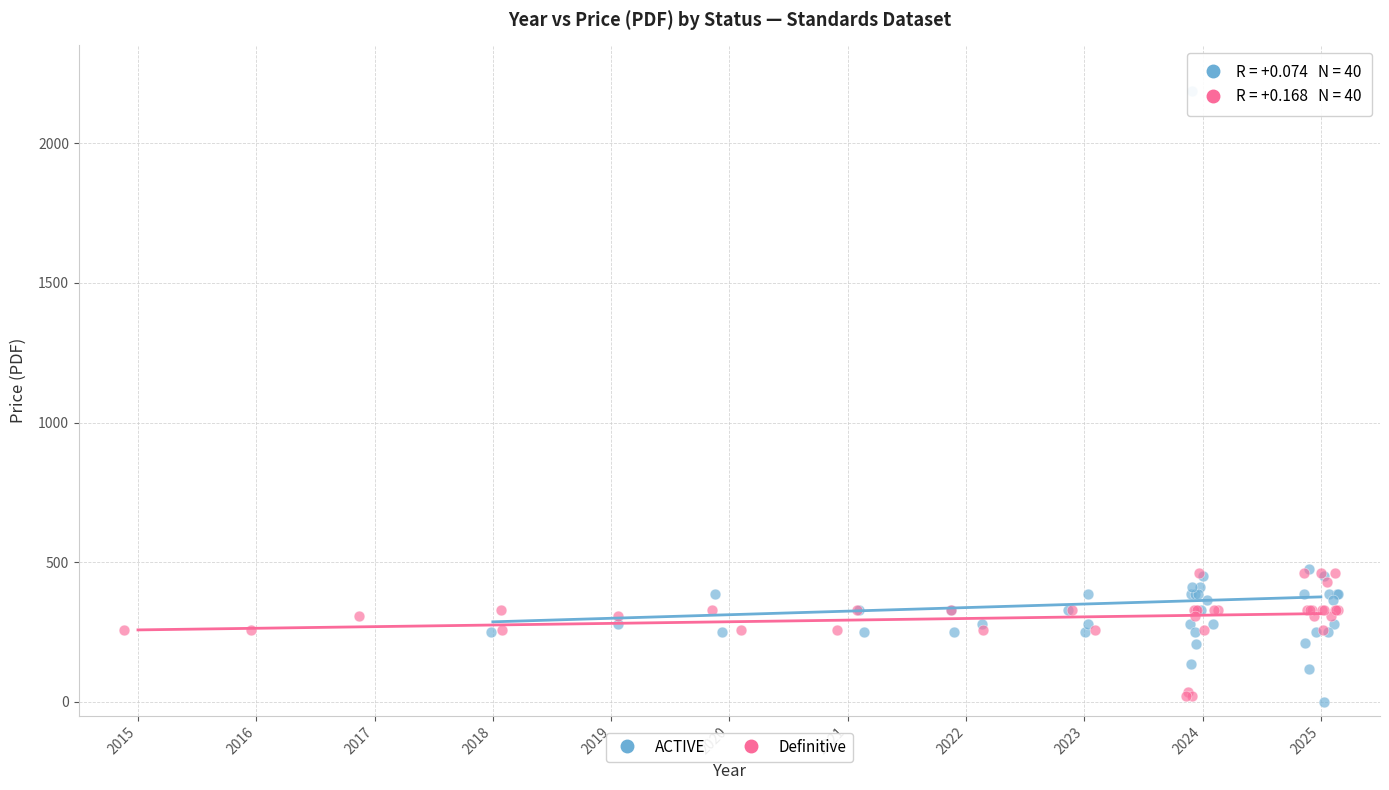

Which series has the widest spread of Y values?

ACTIVE